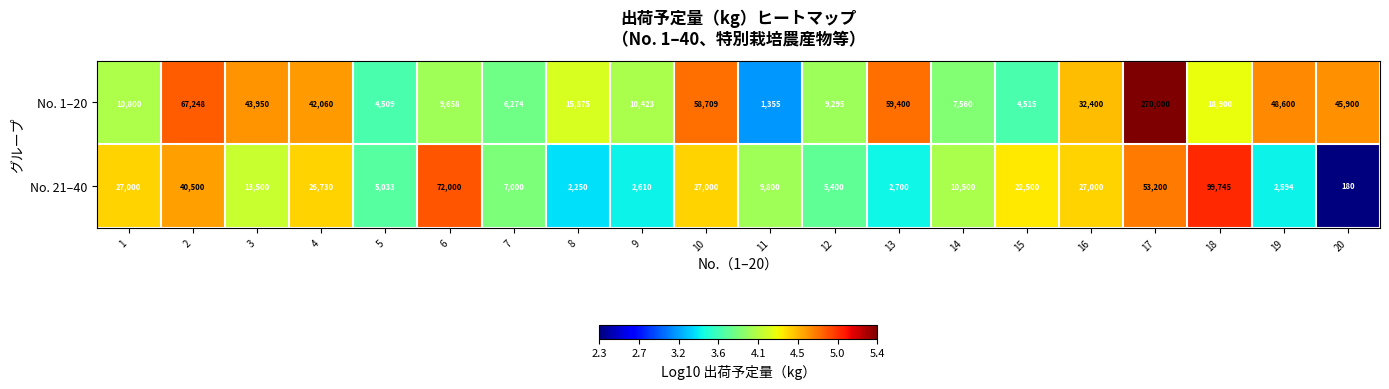

Which series has the largest total across all categories?

No. 1–20